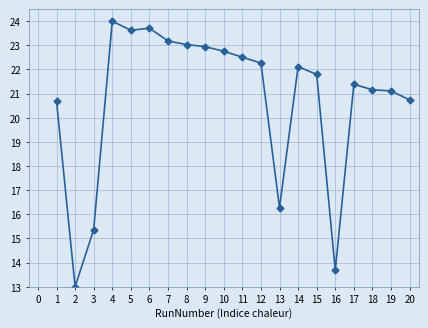

What is the difference between the maximum and minimum values?

11.0